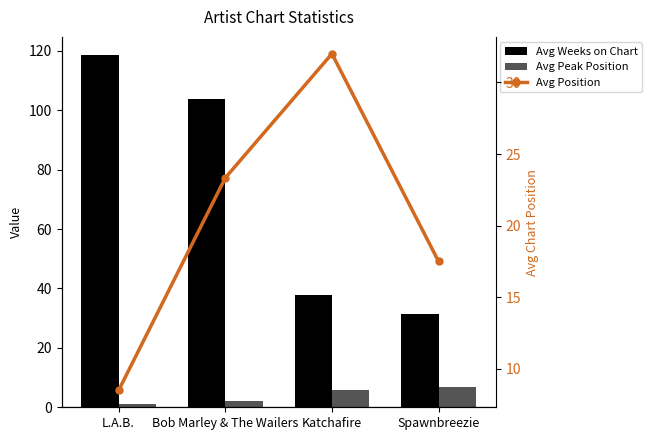

What is the greatest value displayed?

118.8